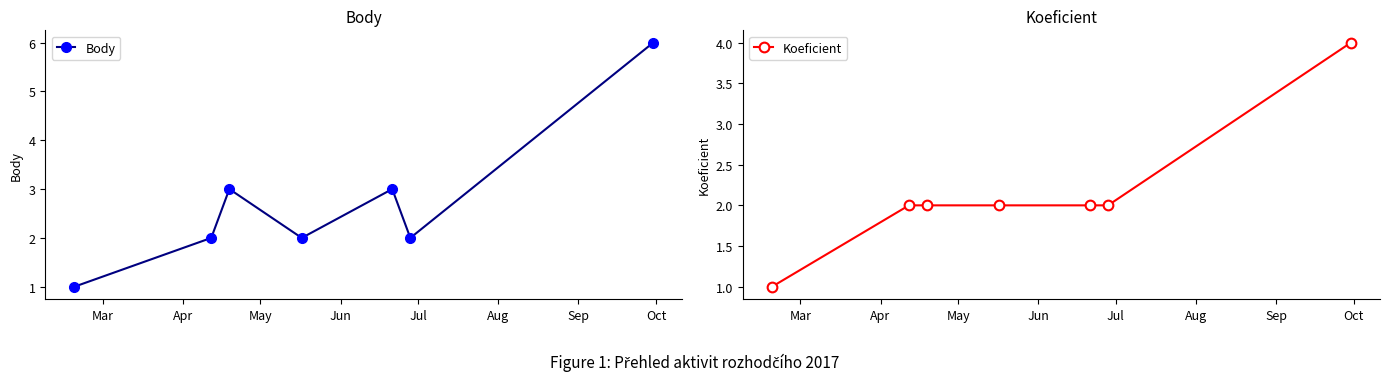

True or false: Koeficient and Body intersect in this chart.

False